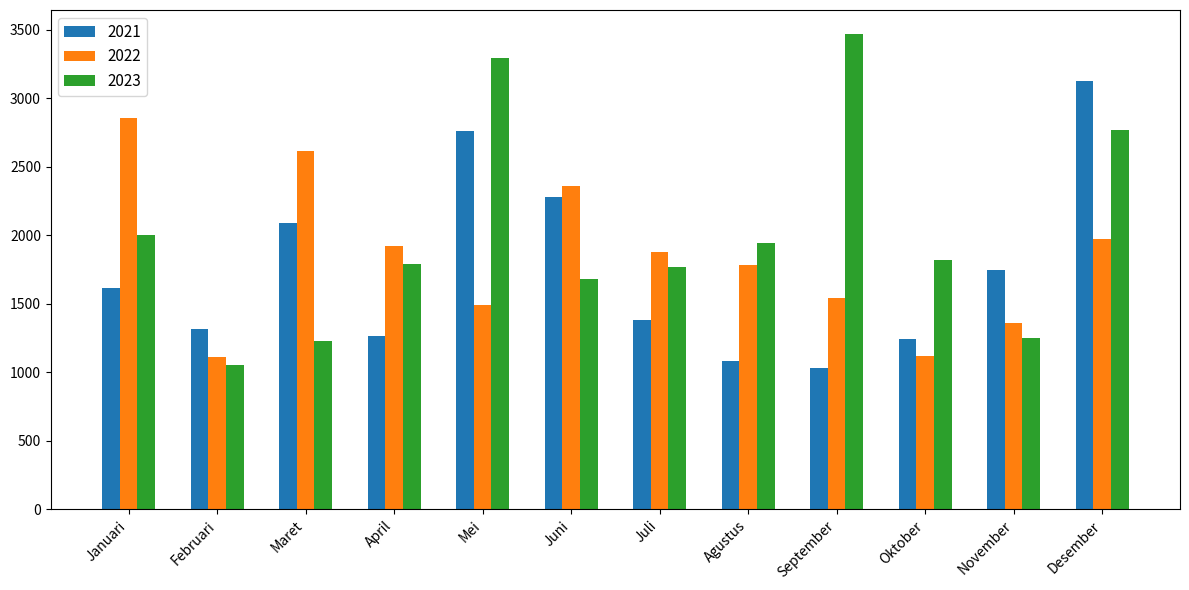

What is the smallest value displayed?

1032